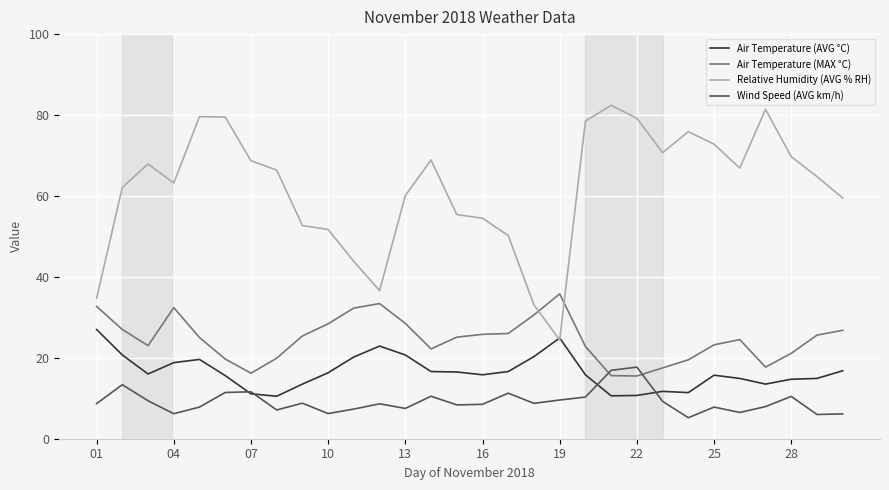

True or false: Wind Speed (AVG km/h) and Relative Humidity (AVG % RH) intersect in this chart.

False